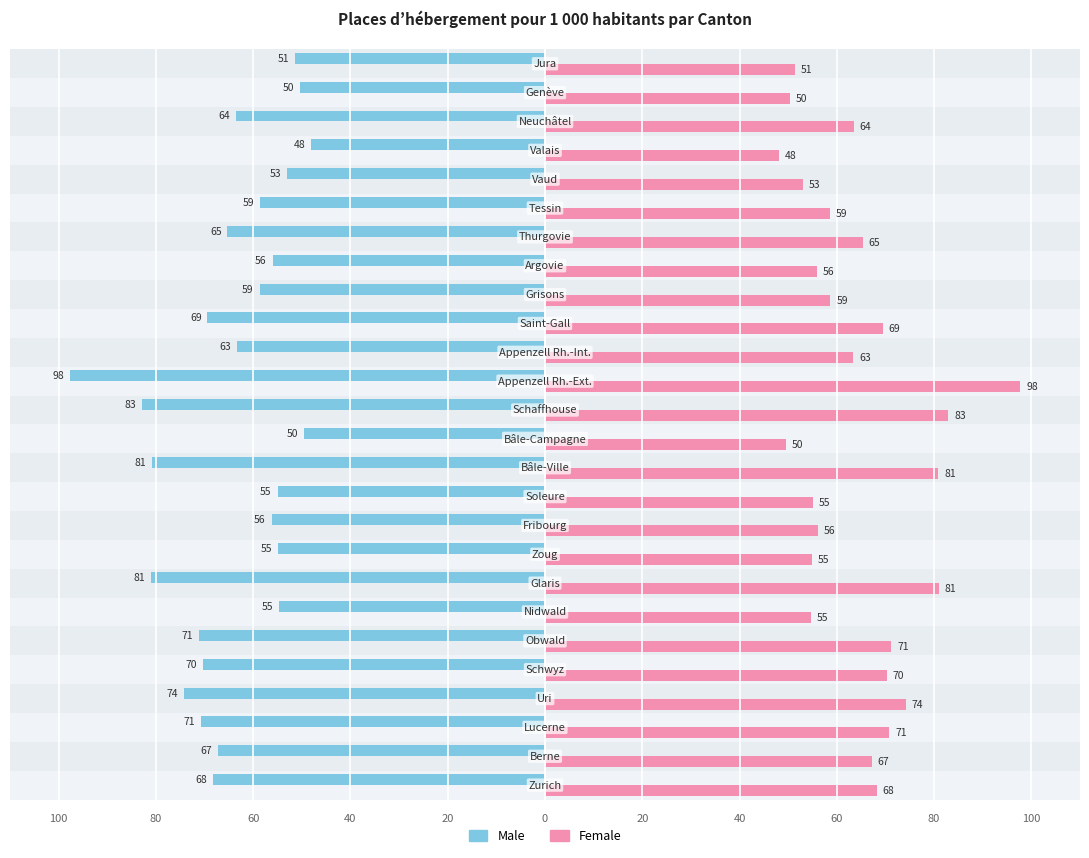

Rank the series by their average value, from highest to lowest.

Female, Male